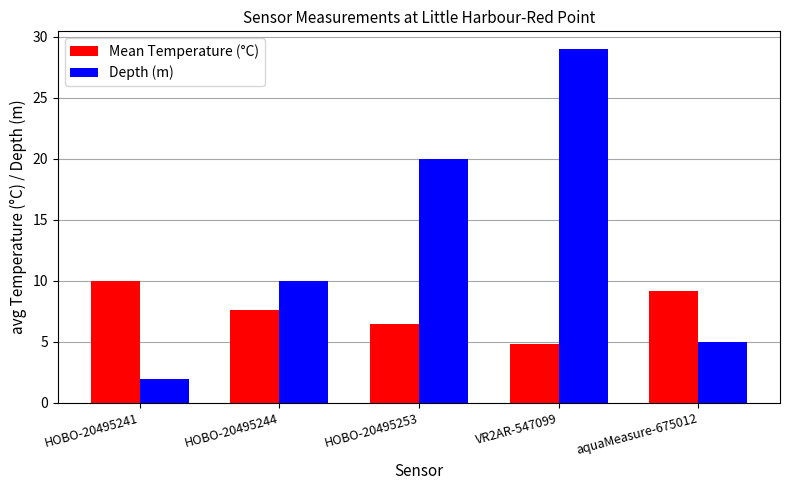

What position from the right is VR2AR-547099?

2